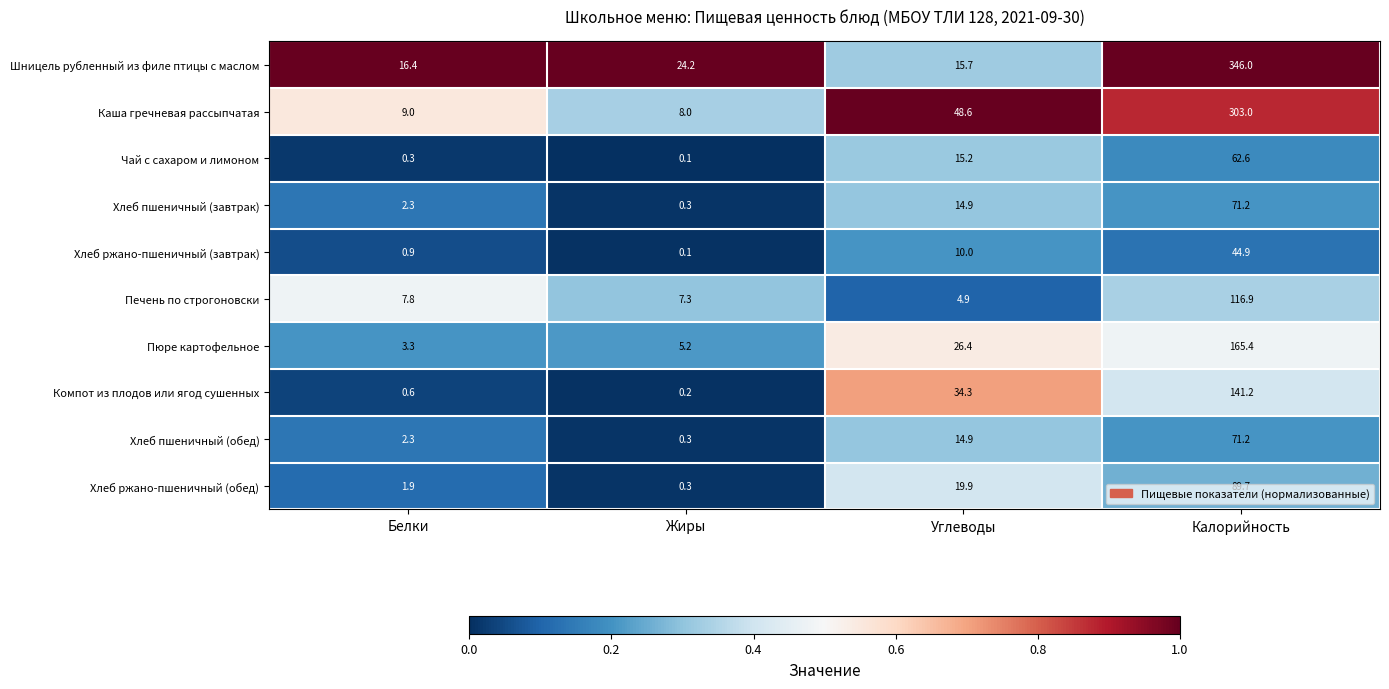

Is it true that Шницель рубленный из филе птицы с маслом equals 9.3 at Углеводы?

False